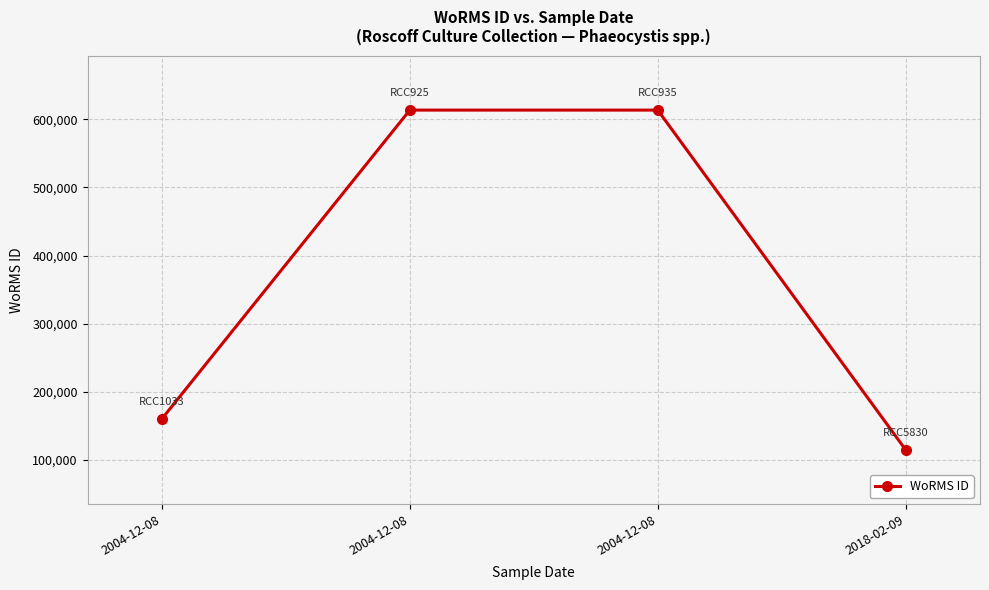

Reading left to right, extract all data points from this chart.

2004-12-08=160538	2004-12-08=613430	2004-12-08=613430	2018-02-09=115088